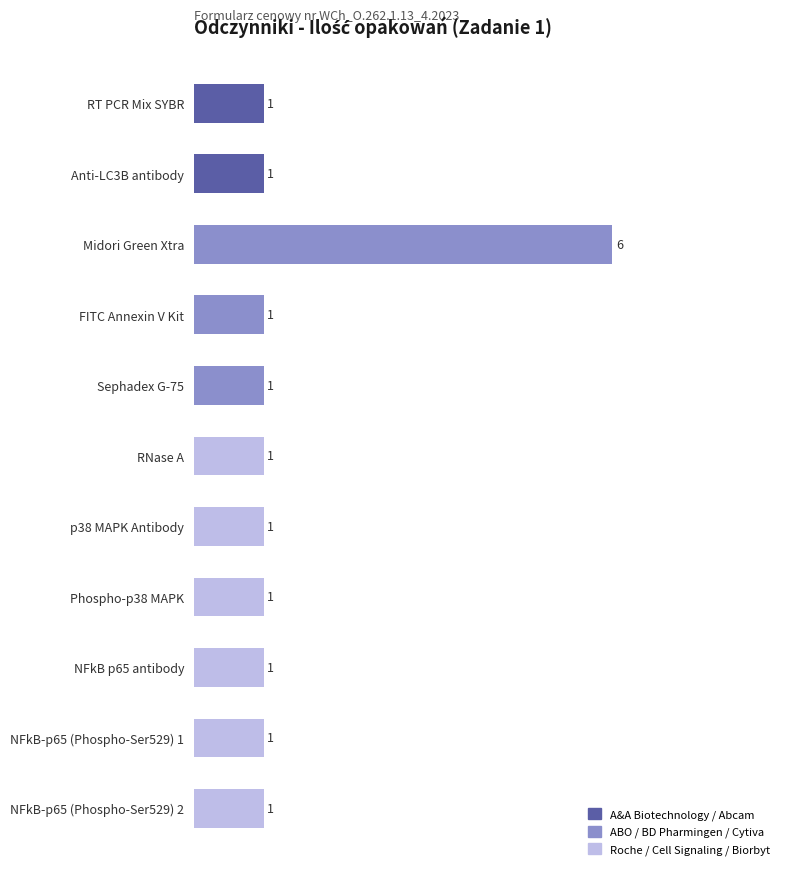

How many series are shown in this chart?

1